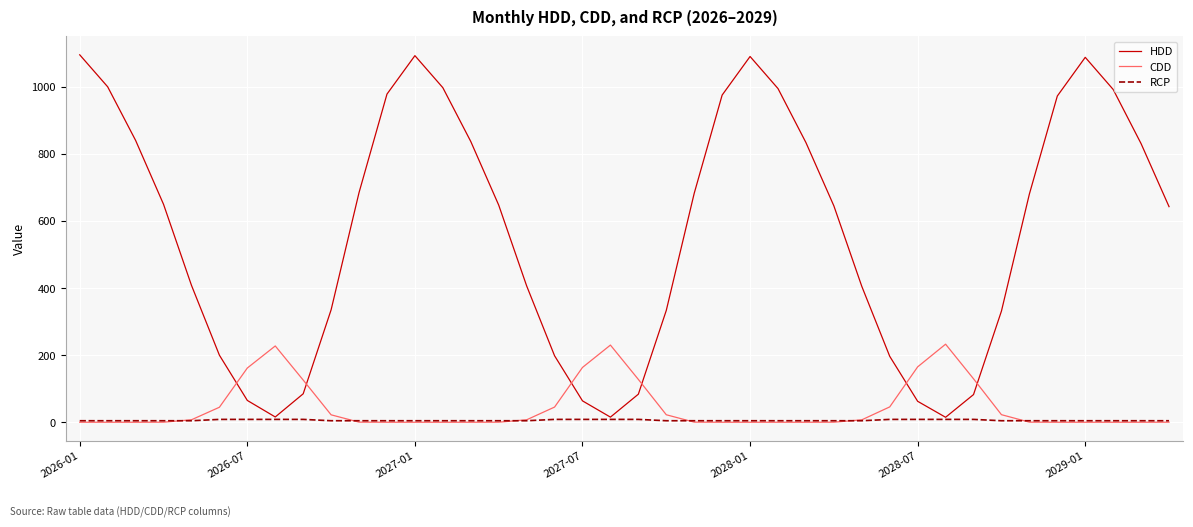

Which series has the largest total across all categories?

HDD